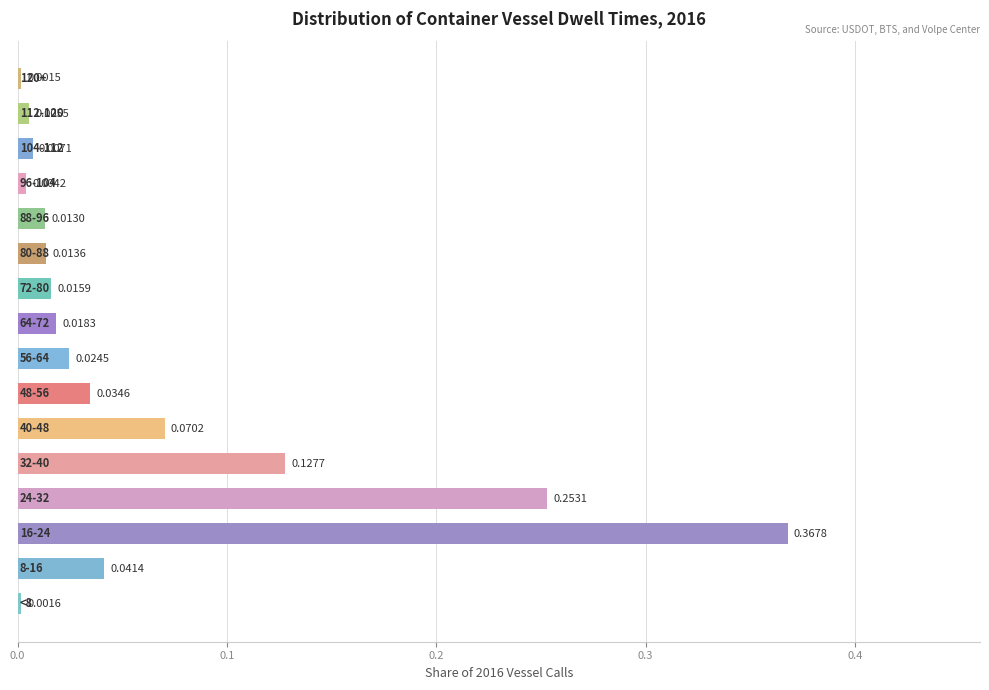

What is the sum of all values?

1.0